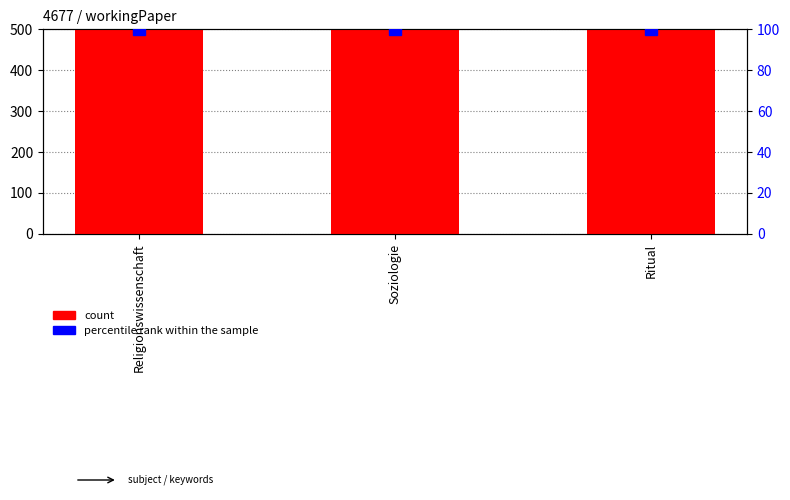

Which category has the lowest value in the percentile rank within the sample series?

Religionswissenschaft